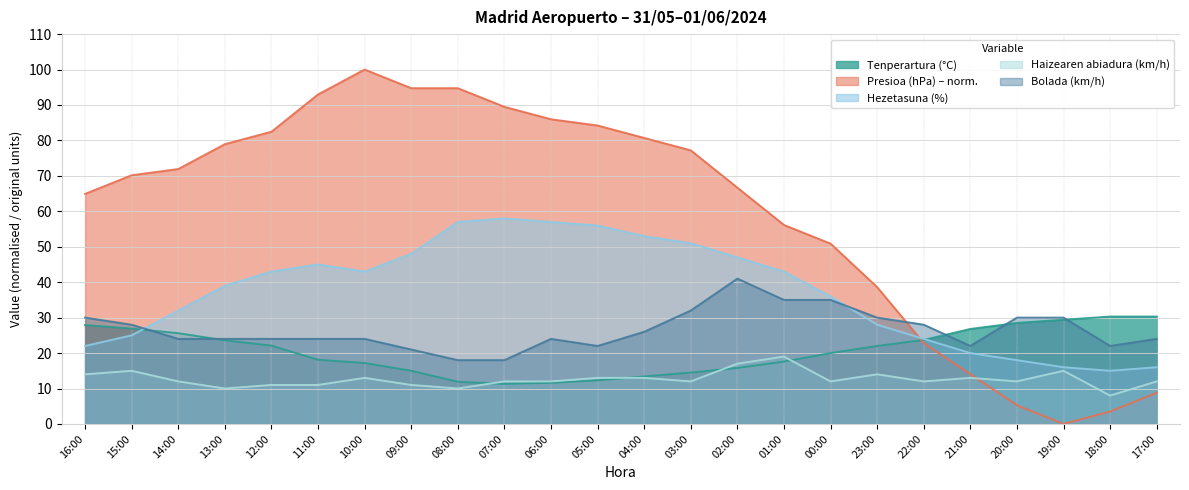

Which series has the largest total across all categories?

Presioa (hPa) – norm.